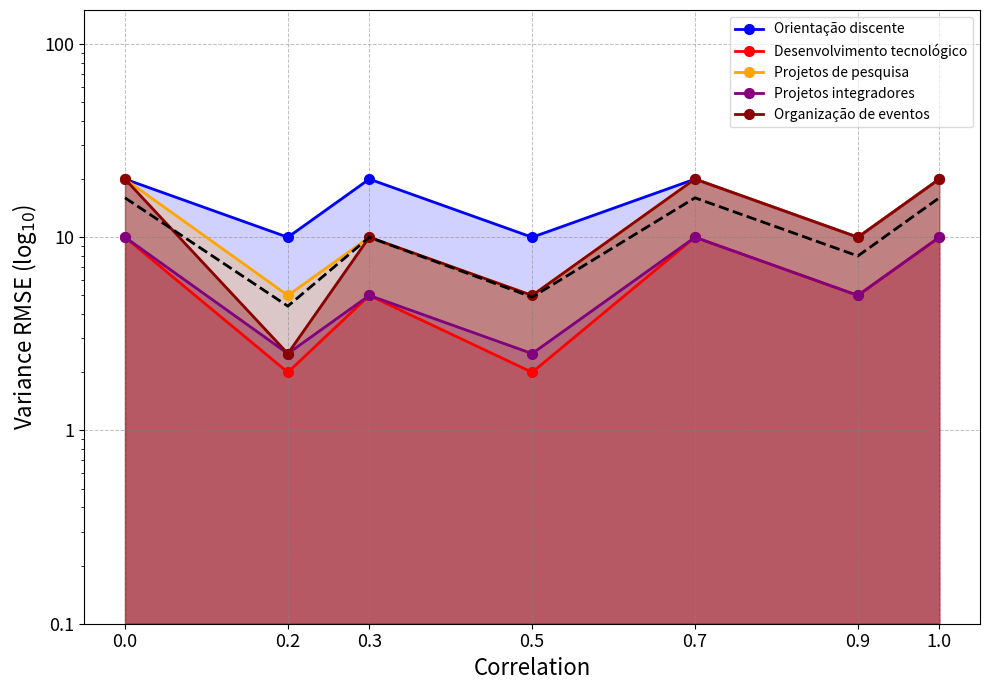

What is the sum of all Projetos de pesquisa values?

90.0